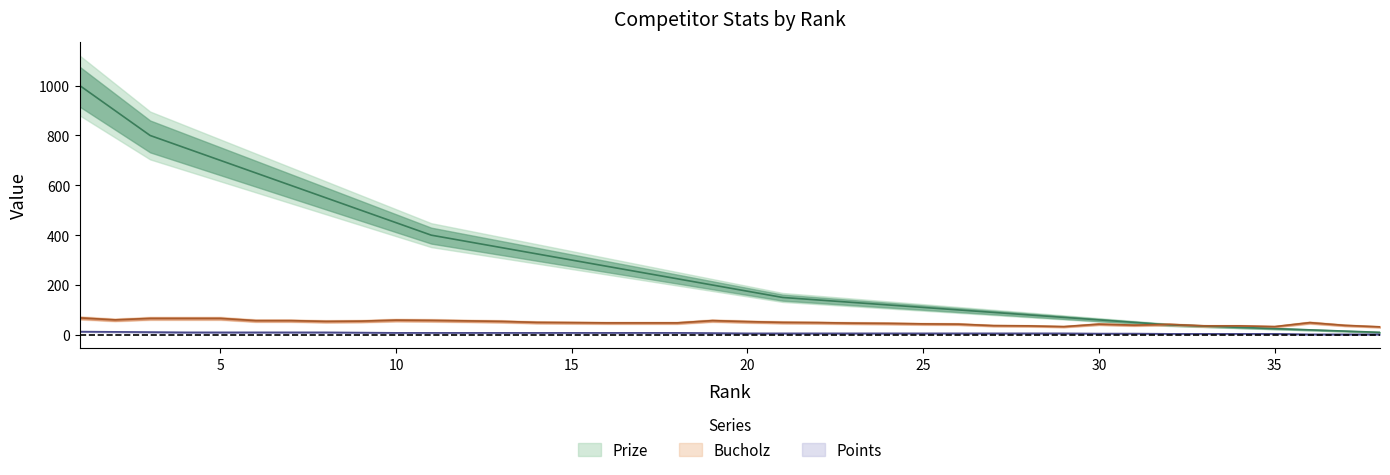

Between which two adjacent categories do Prize and Bucholz first intersect?

31 and 32